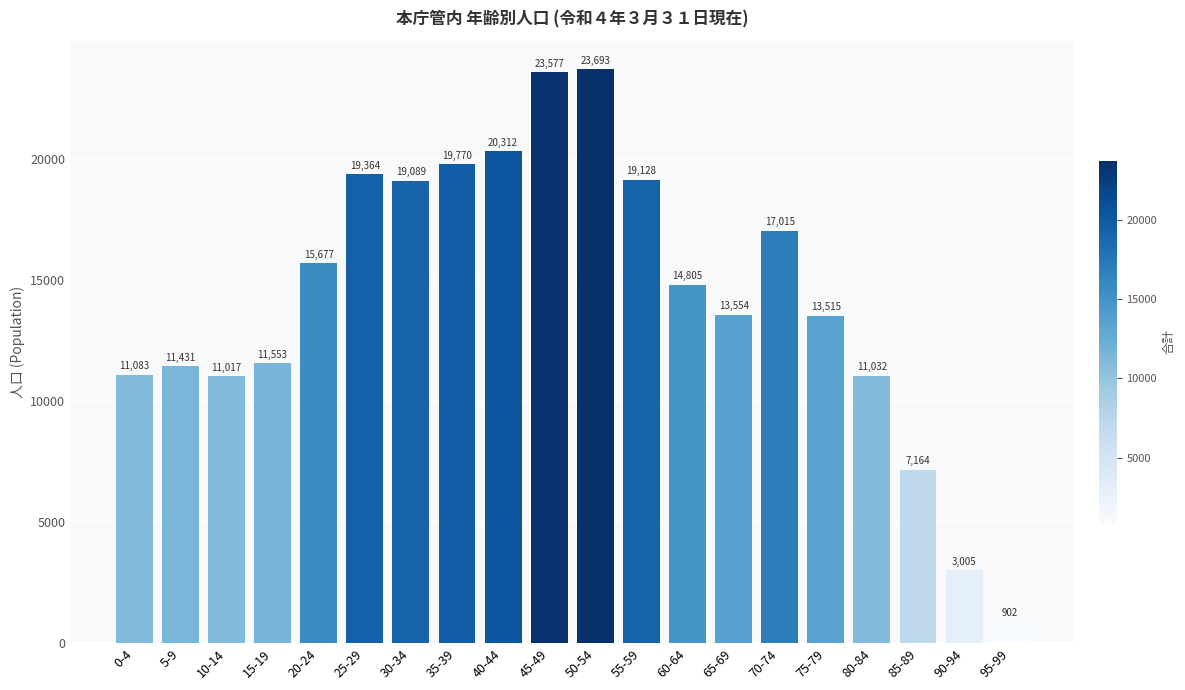

How many data points are less than 14805?

10